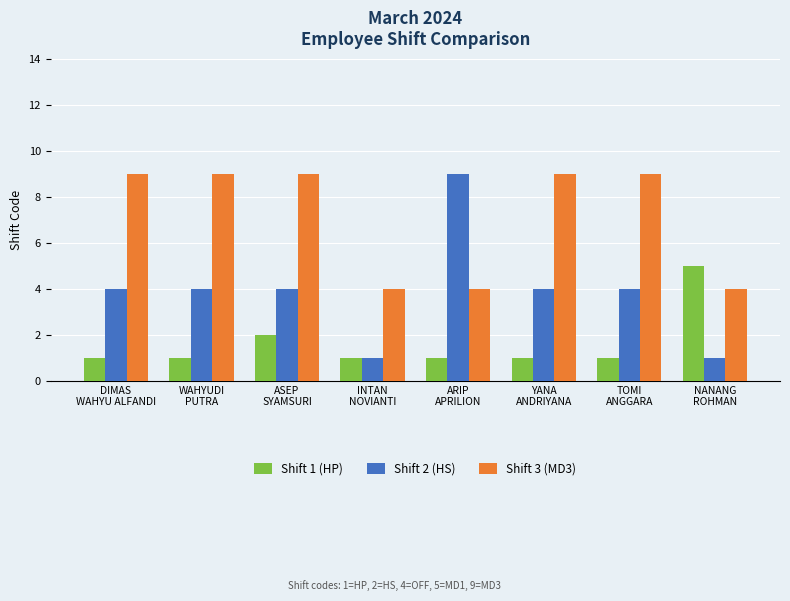

Is the value of Shift 2 (HS) at YANA
ANDRIYANA greater than the value of Shift 1 (HP) at DIMAS
WAHYU ALFANDI?

Yes